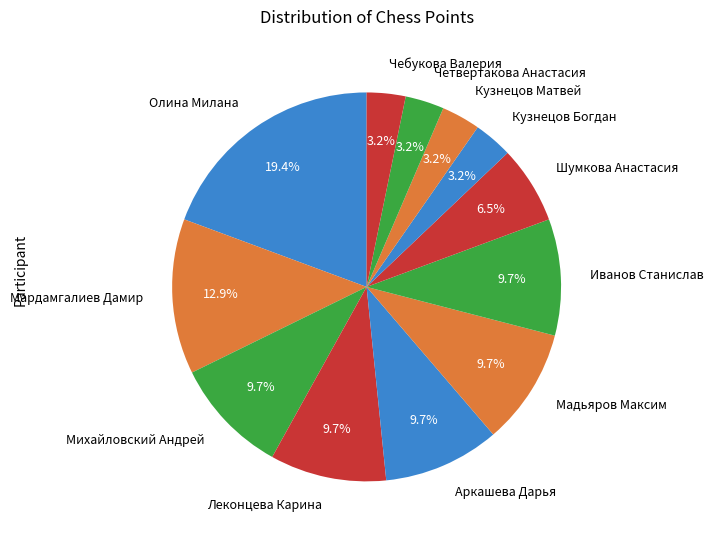

Combined, do Михайловский Андрей and Леконцева Карина account for over 50%?

No